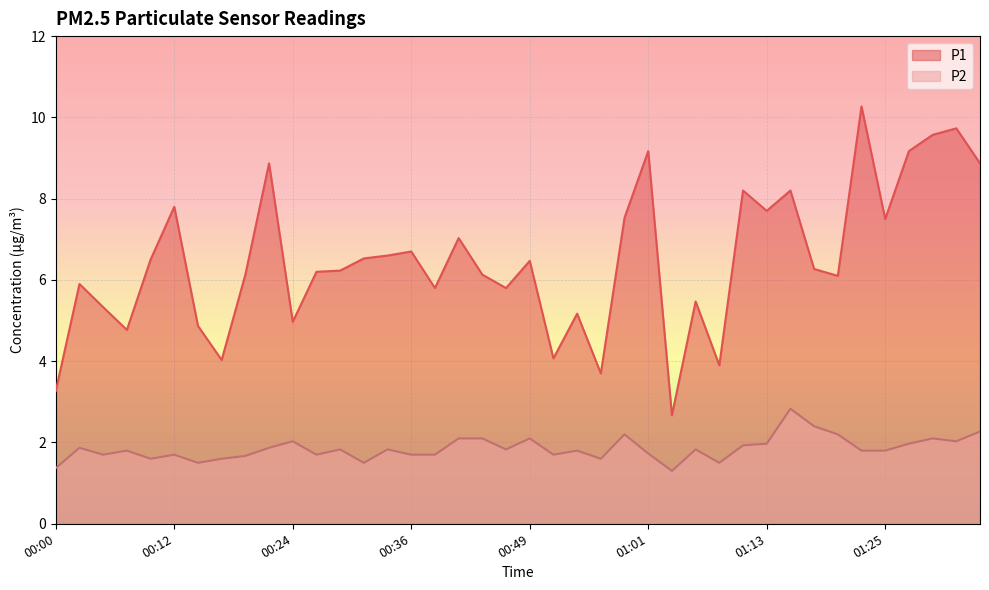

Reading left to right, transcribe all the data shown in this chart.

P1: 3.3	5.9	5.3	4.8	6.5	7.8	4.9	4.0	6.1	8.9	5.0	6.2	6.2	6.5	6.6	6.7	5.8	7.0	6.1	5.8	6.5	4.1	5.2	3.7	7.5	9.2	2.7	5.5	3.9	8.2	7.7	8.2	6.3	6.1	10.3	7.5	9.2	9.6	9.7	8.9
P2: 1.4	1.9	1.7	1.8	1.6	1.7	1.5	1.6	1.7	1.9	2.0	1.7	1.8	1.5	1.8	1.7	1.7	2.1	2.1	1.8	2.1	1.7	1.8	1.6	2.2	1.7	1.3	1.8	1.5	1.9	2.0	2.8	2.4	2.2	1.8	1.8	2.0	2.1	2.0	2.3